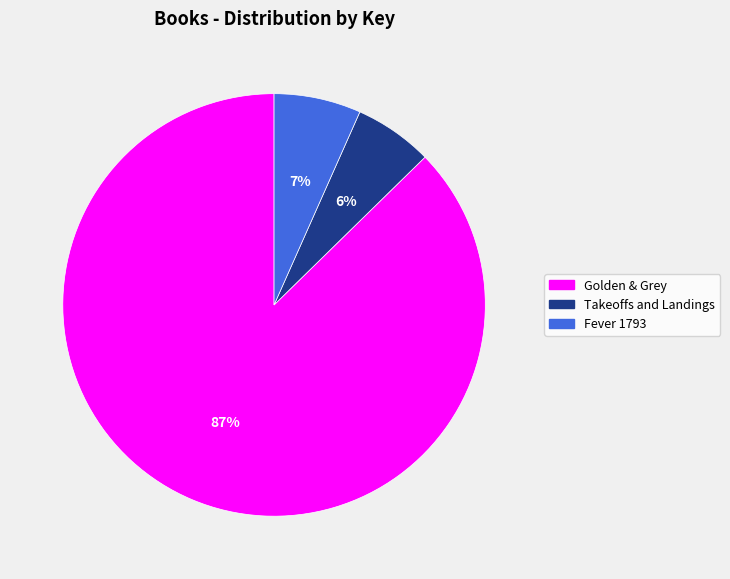

How many slices are in this pie chart?

3